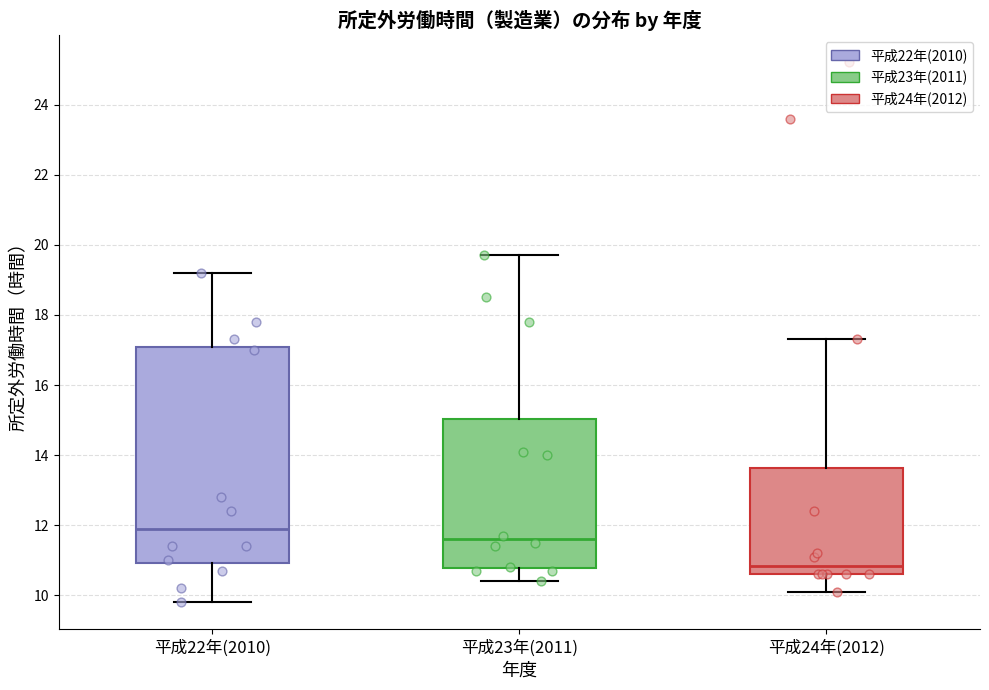

Which box has the highest median line?

平成22年(2010)